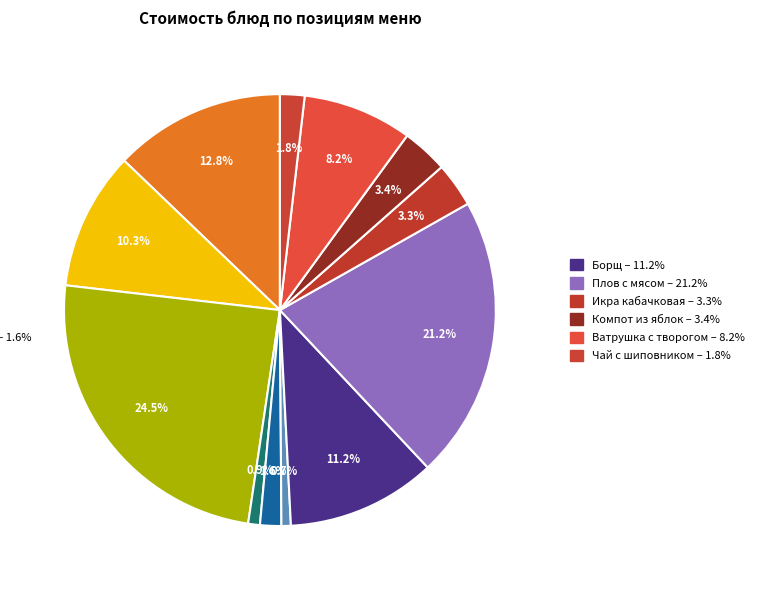

How many segments does this pie chart have?

12